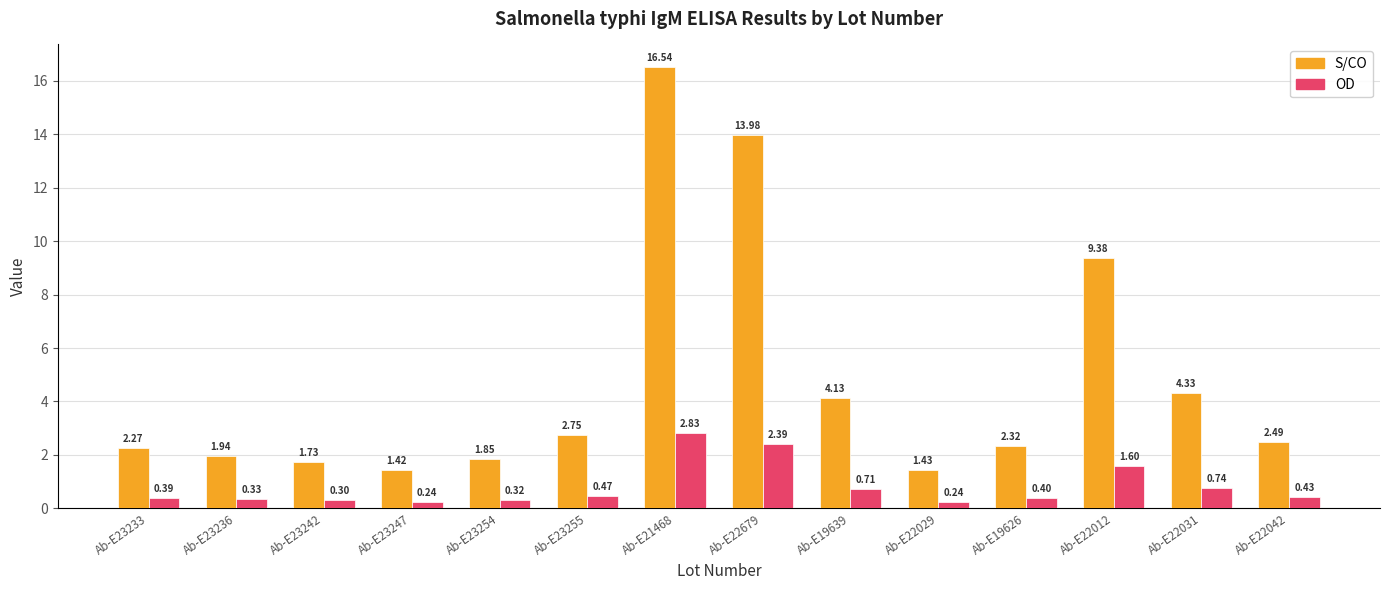

What is the label of the 6th bar from the left?

Ab-E23255